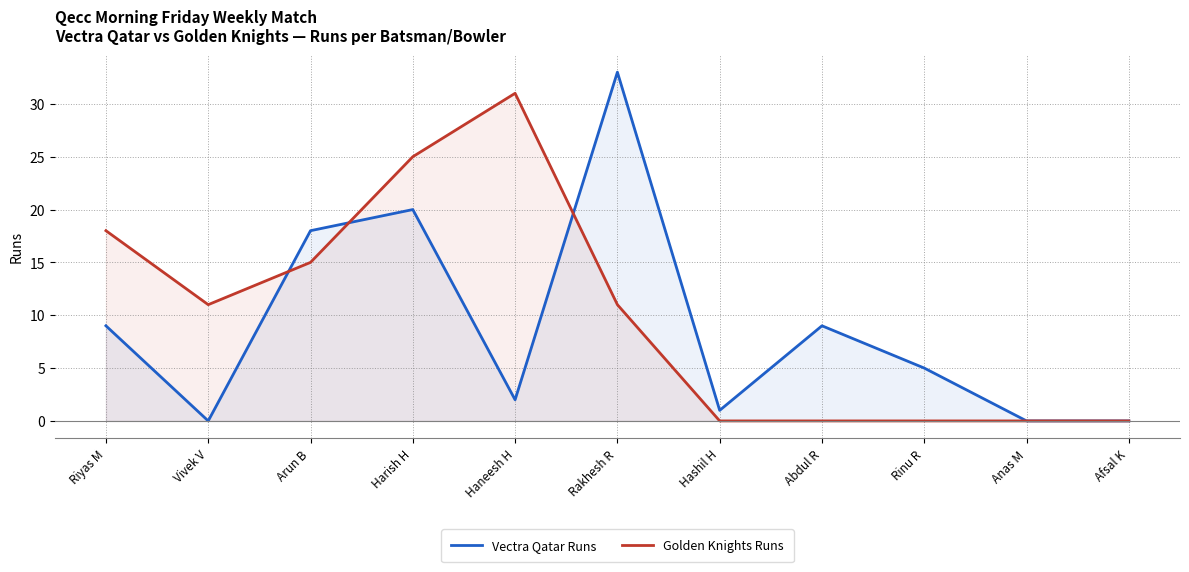

What is the difference between the Golden Knights Runs values at Harish H and Haneesh H?

6